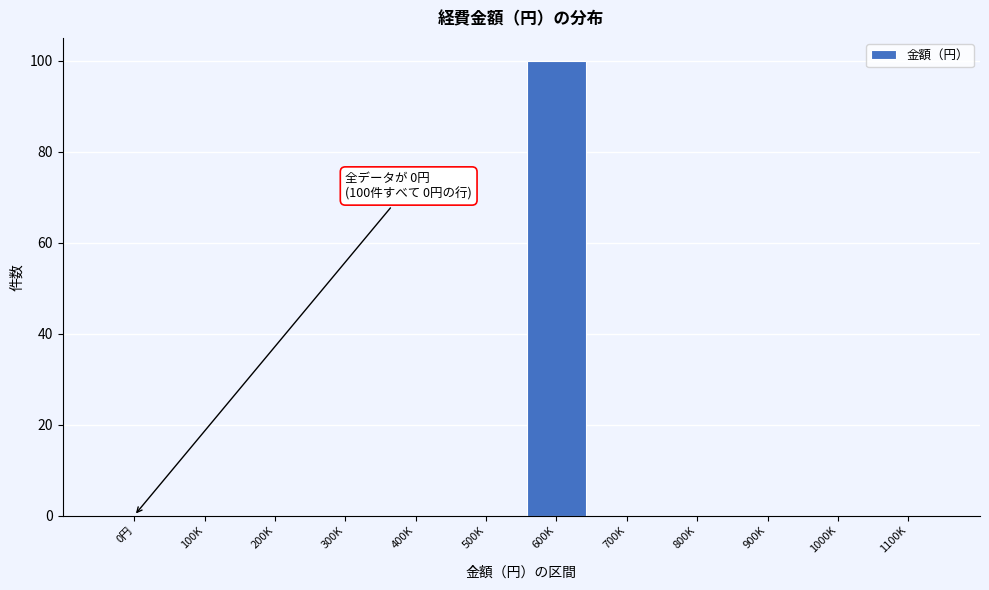

Reading right to left, list all the values displayed in this chart.

1100K=0	1000K=0	900K=0	800K=0	700K=0	600K=100	500K=0	400K=0	300K=0	200K=0	100K=0	0円=0